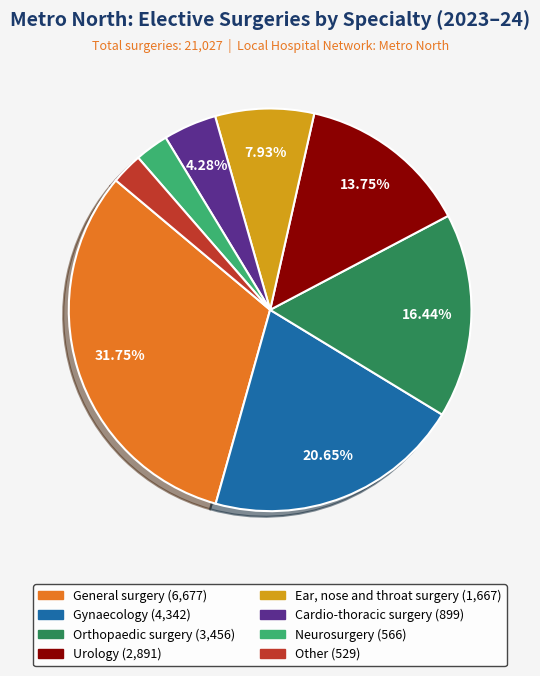

Is it true that Orthopaedic surgery is 16% of the pie?

True